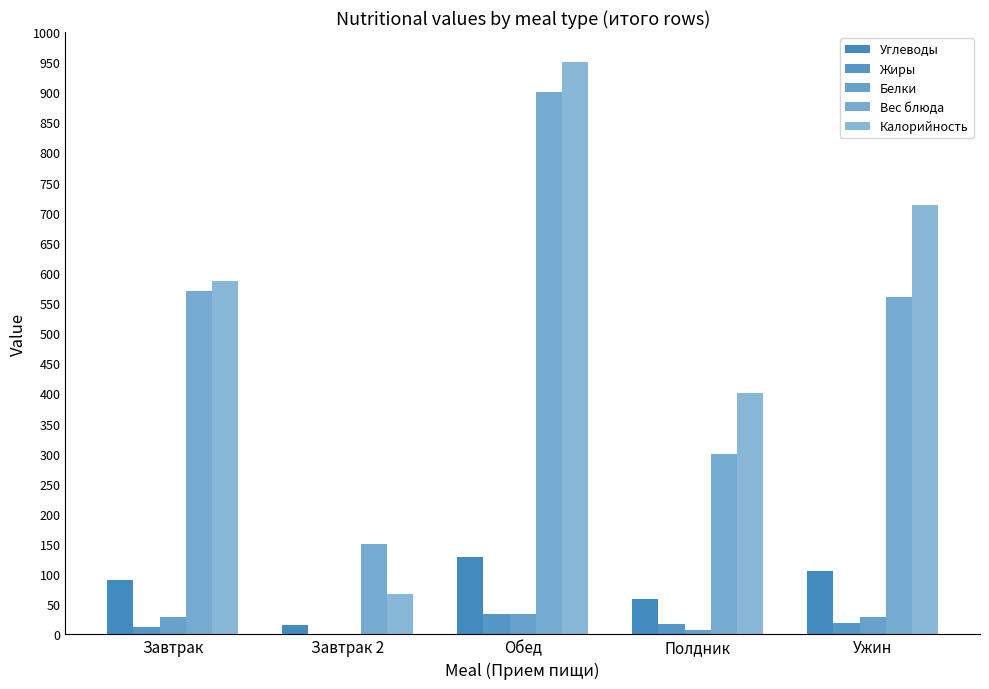

What is the difference between the highest and lowest values at Полдник?

394.1